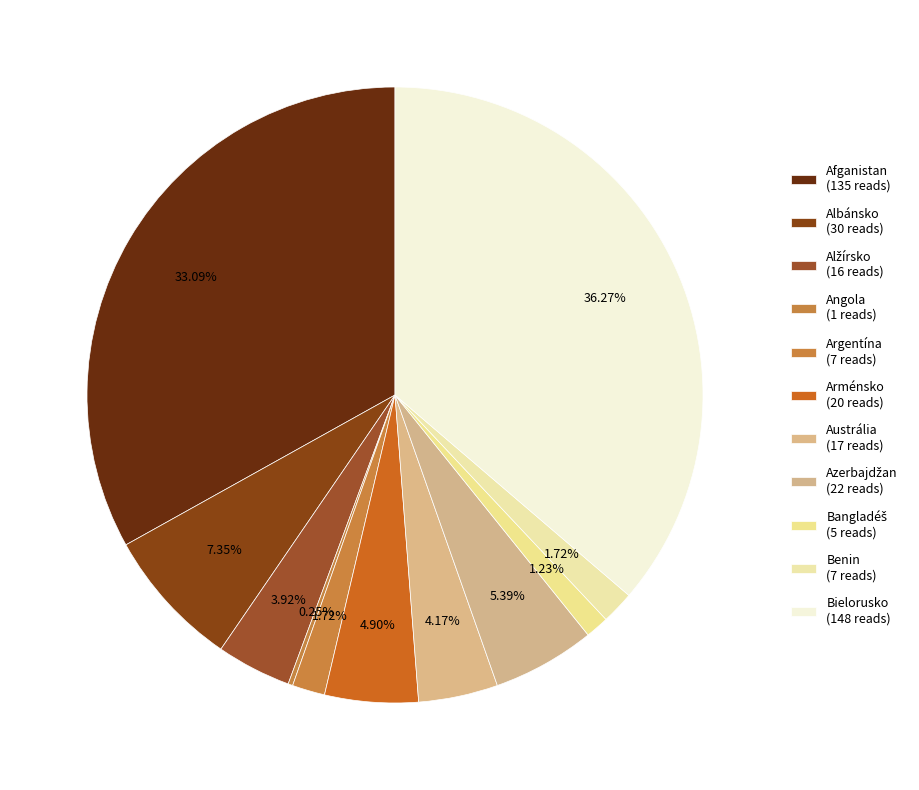

Count the number of slices in the pie.

11